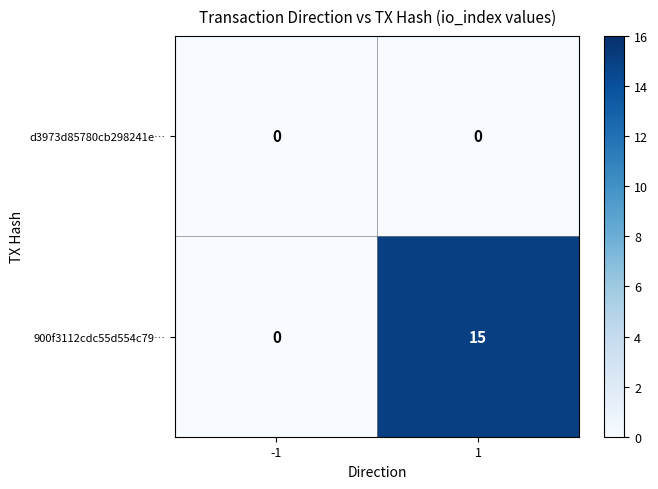

Between -1 and 1, which series saw the biggest shift?

900f3112cdc55d554c79…